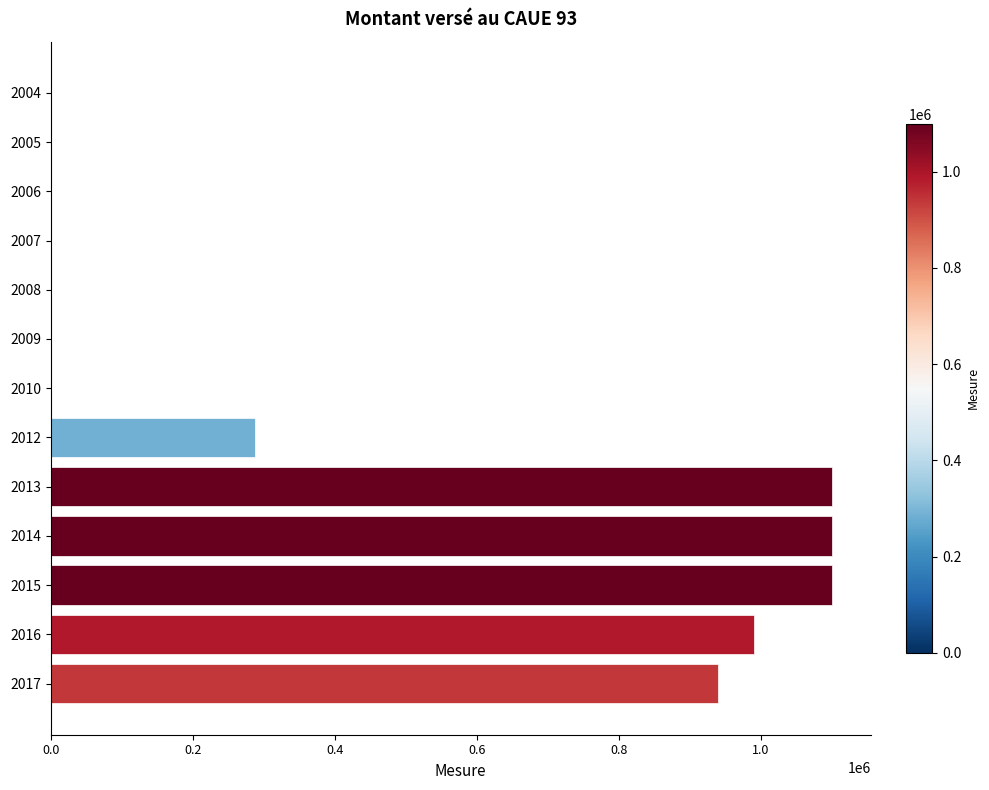

What is the sum of all values?

5518112.1